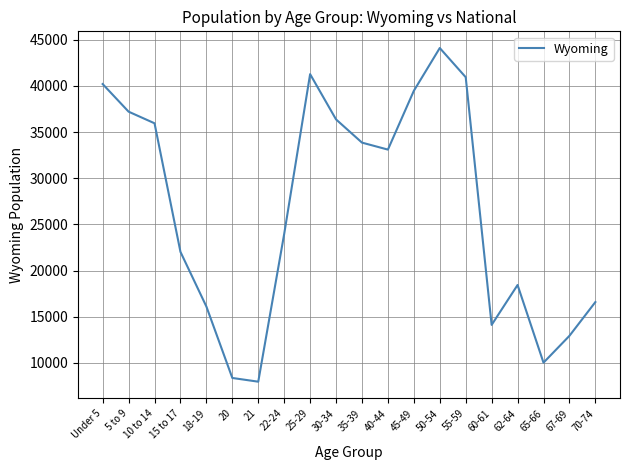

True or false: the data shows 12940 at 67-69.

True